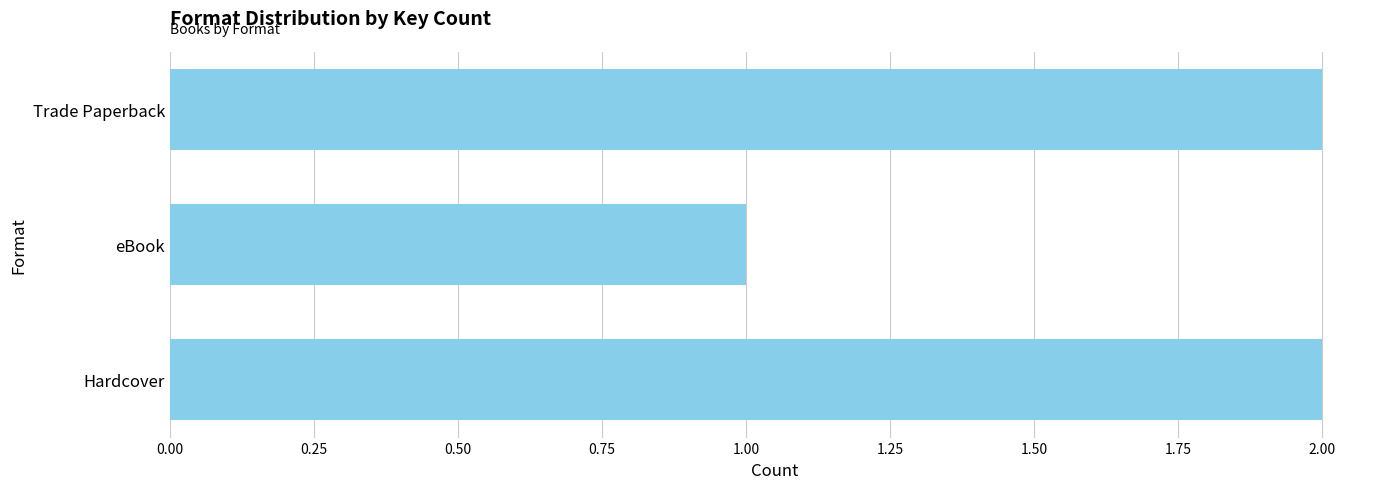

How many categories are shown in the chart?

3